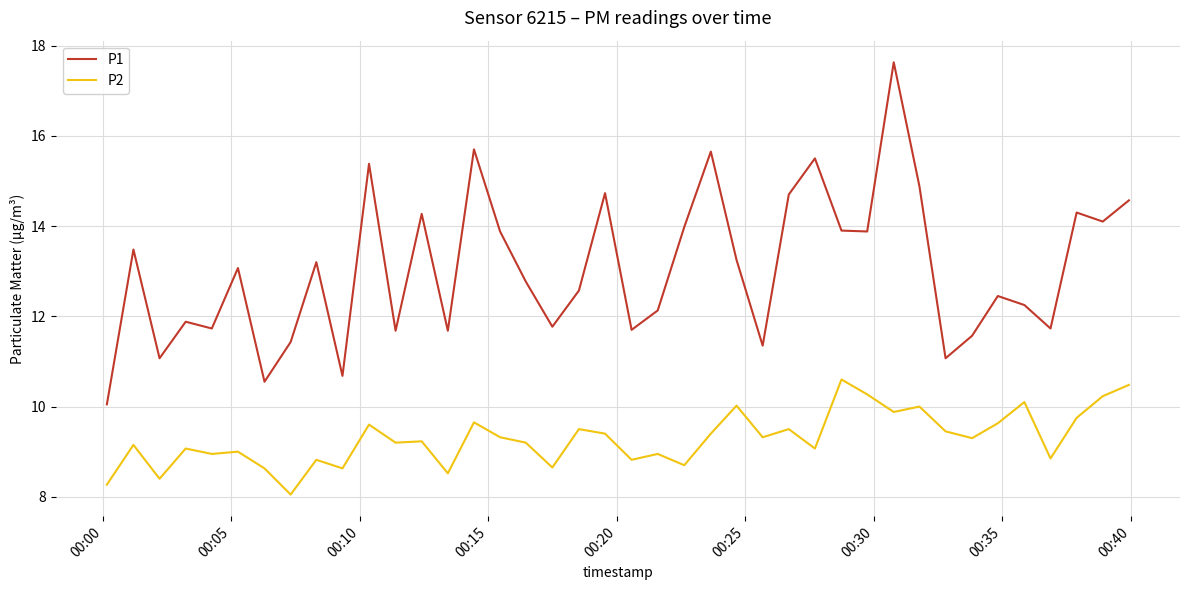

What is the smallest value displayed?

8.1